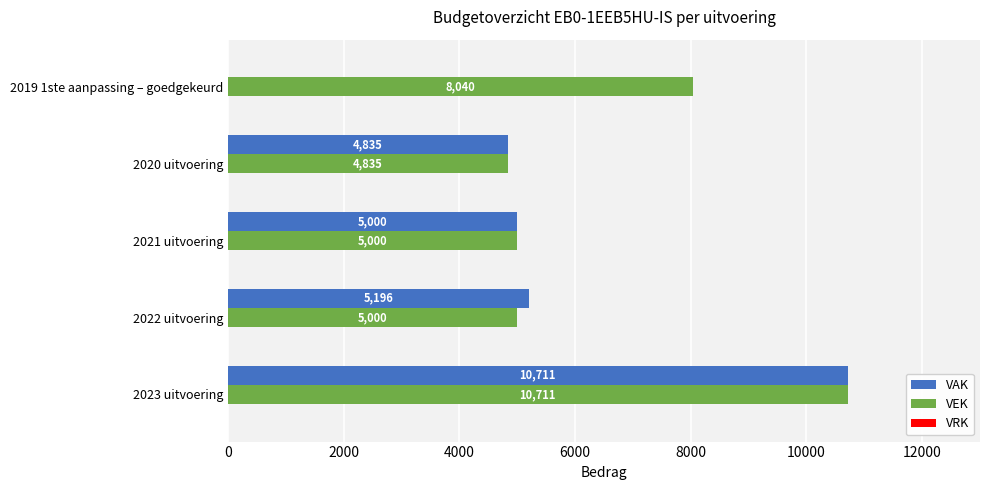

Where is VAK nearest to the value 5355?

2022 uitvoering